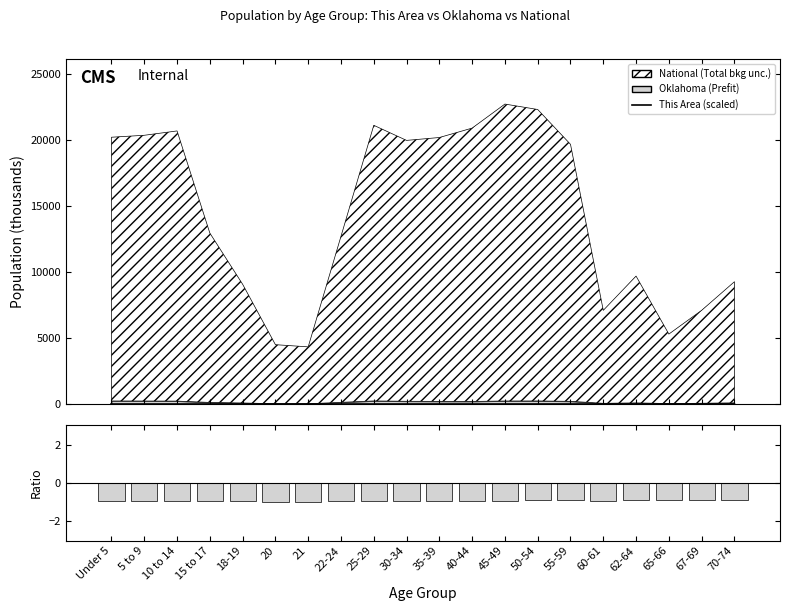

What is the sum of the (This Area - Oklahoma) / Oklahoma values at 10 to 14 and 20?

-1.9